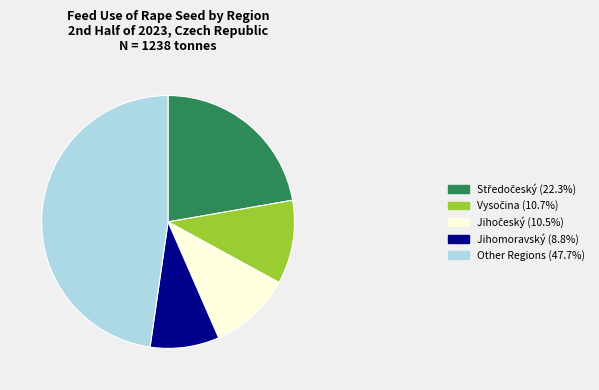

Count the number of slices in the pie.

5